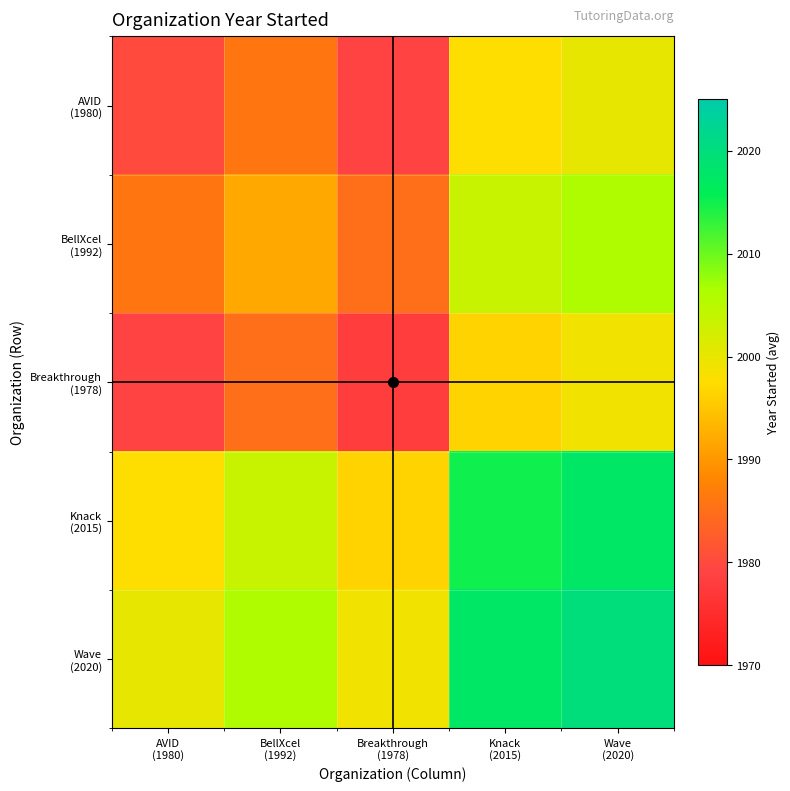

Which series has the largest range (max minus min)?

AVID (1980)